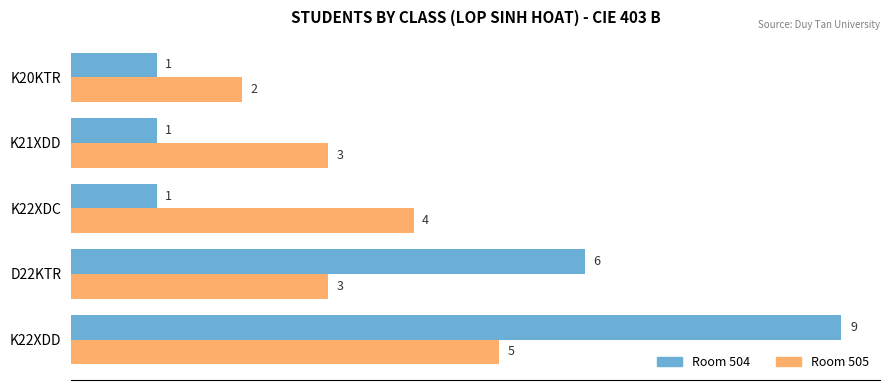

Which series has the largest total across all categories?

Room 504